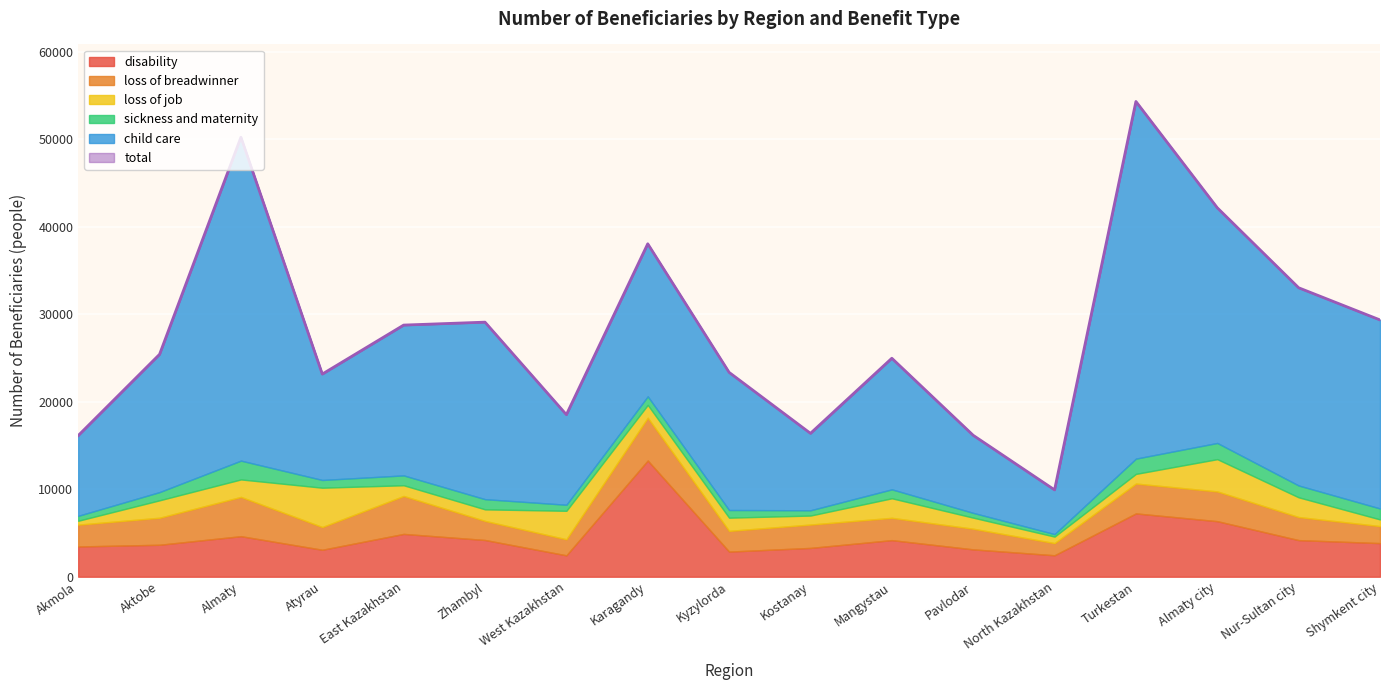

How many values in the loss of job series exceed 1468?

8